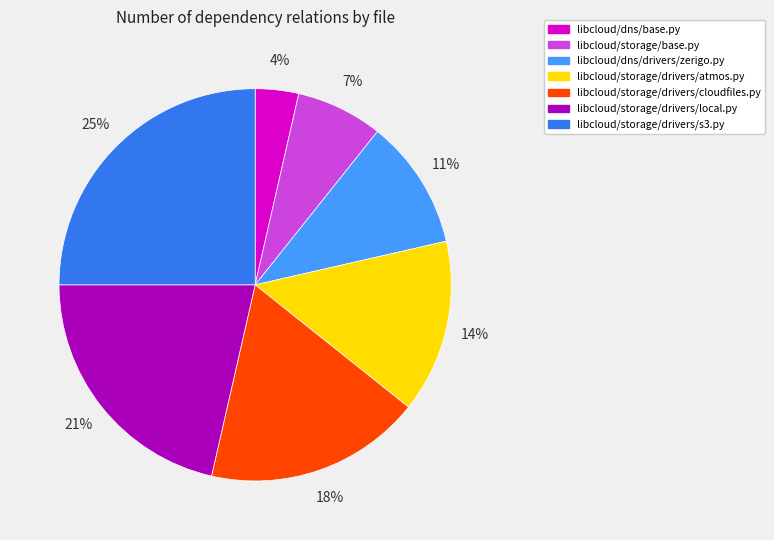

How many segments does this pie chart have?

7